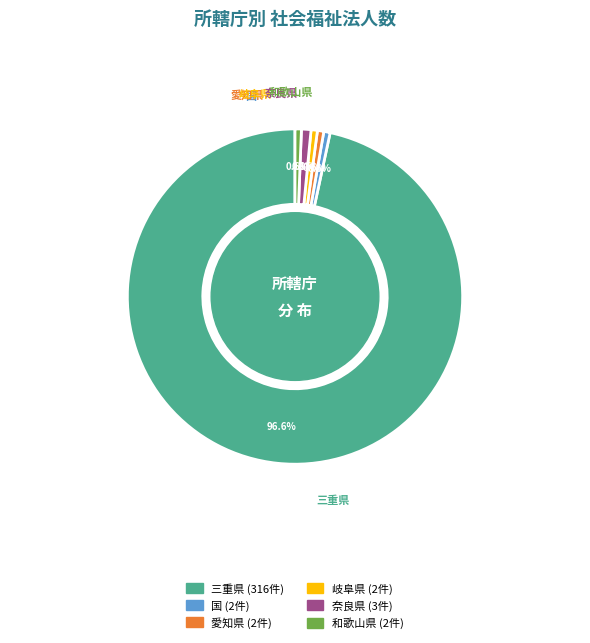

What percentage is the 岐阜県 slice, to the nearest percent?

1%